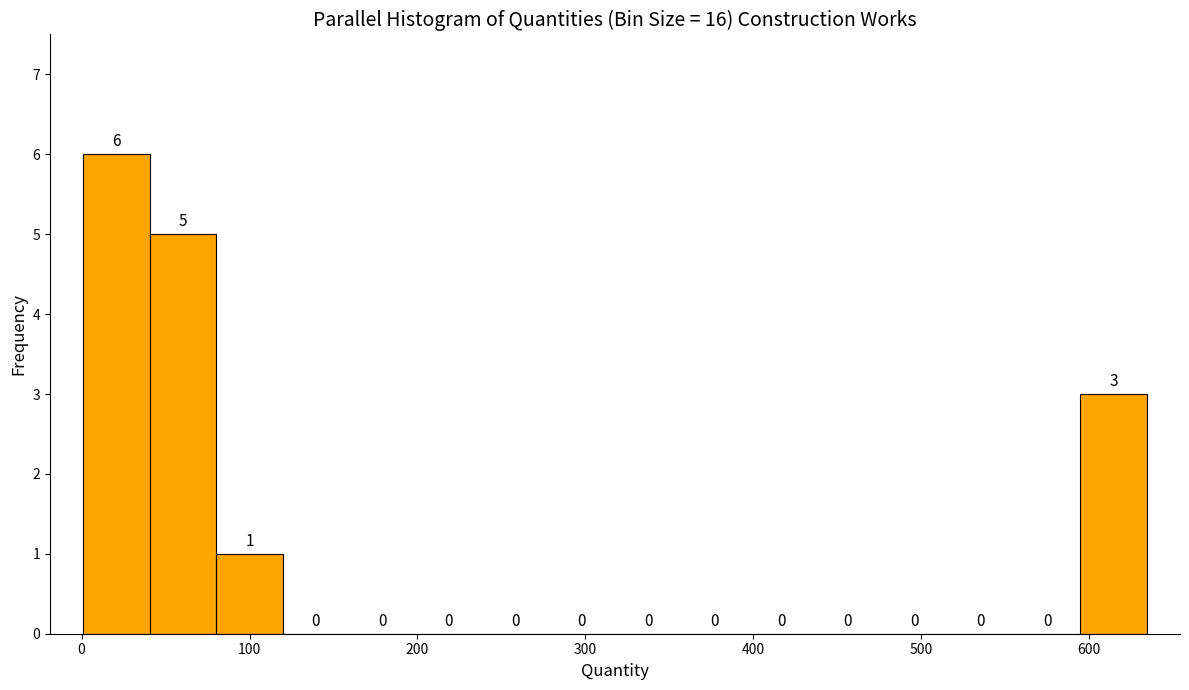

Around what value on the x-axis is the tallest bar? Give the approximate position of its centre, as read against the axis.

20